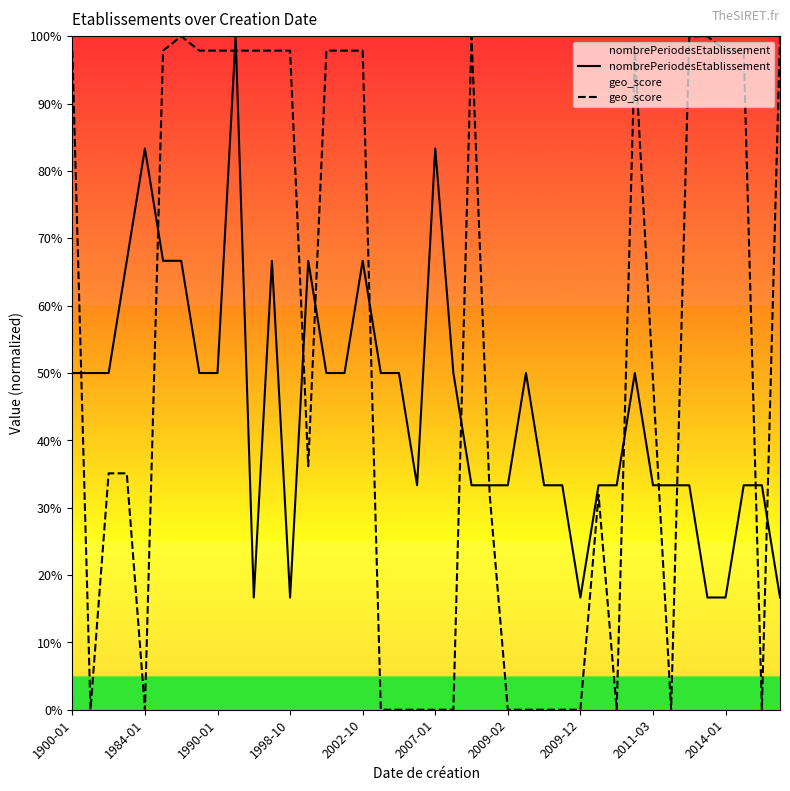

Which has a higher value, 37 or 2007-01?

2007-01